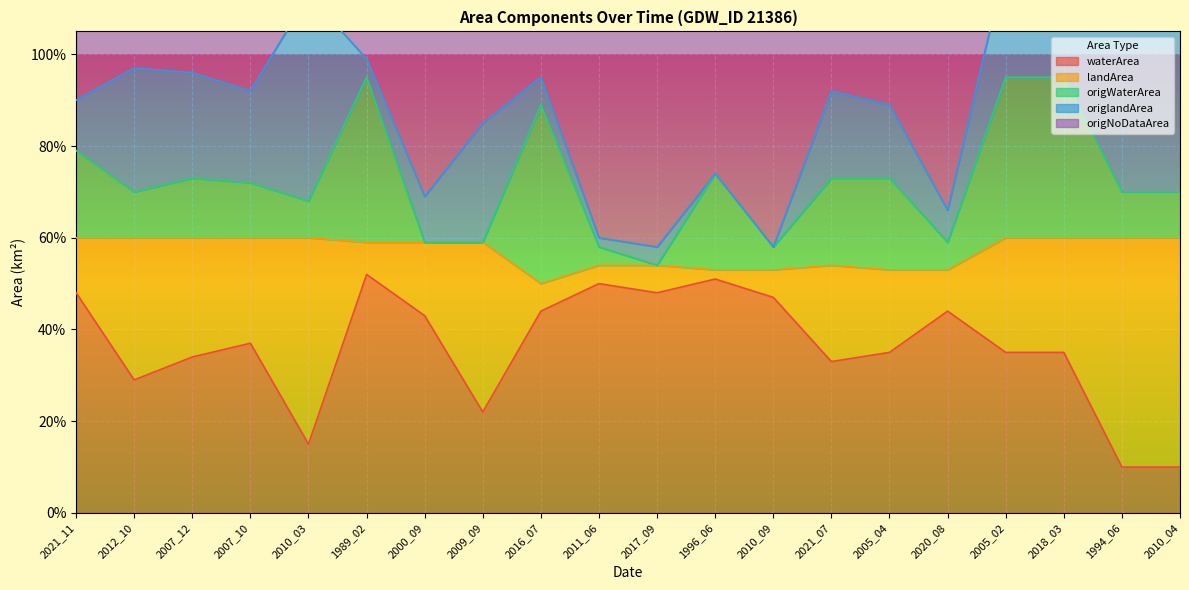

What are all the series names shown in the legend?

waterArea, landArea, origWaterArea, origlandArea, origNoDataArea